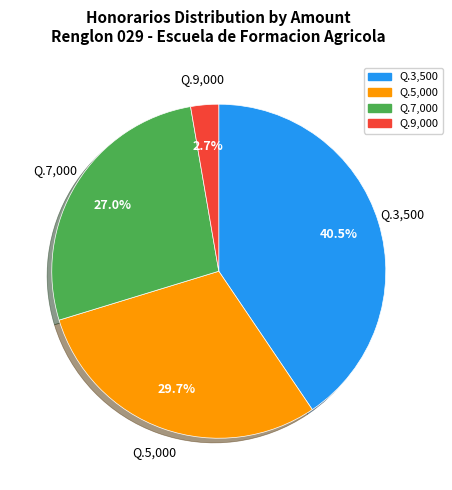

How many slices are in this pie chart?

4